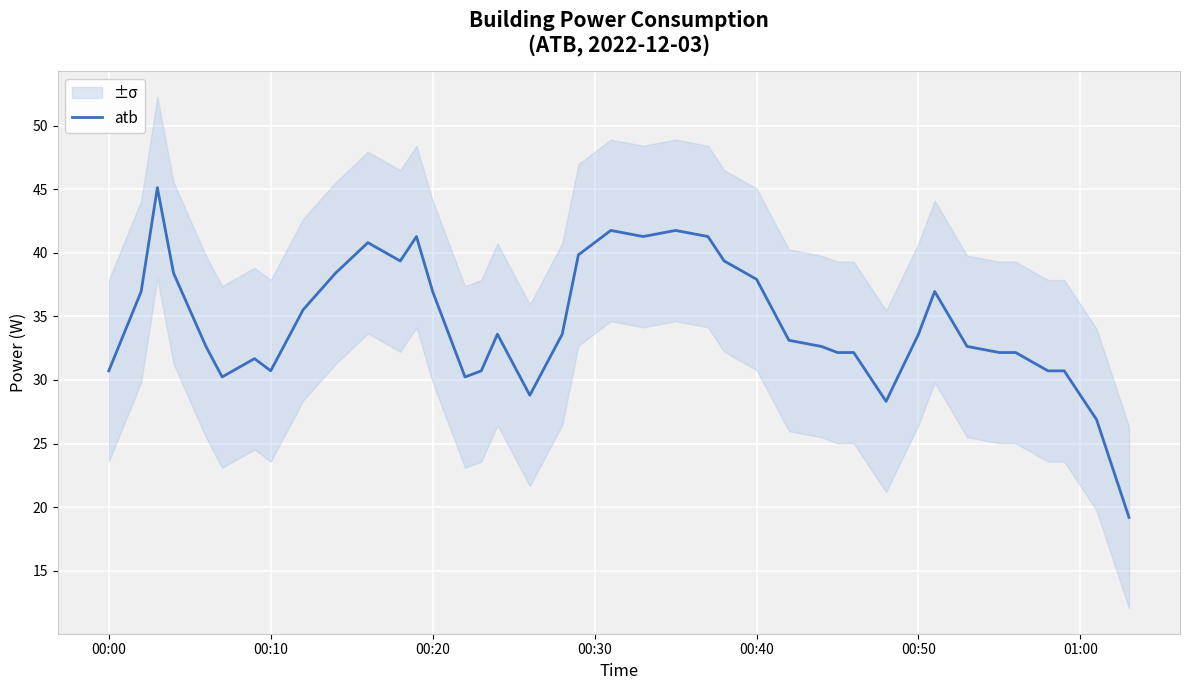

The value of atb at 00:10 is 30.7. True or false?

True